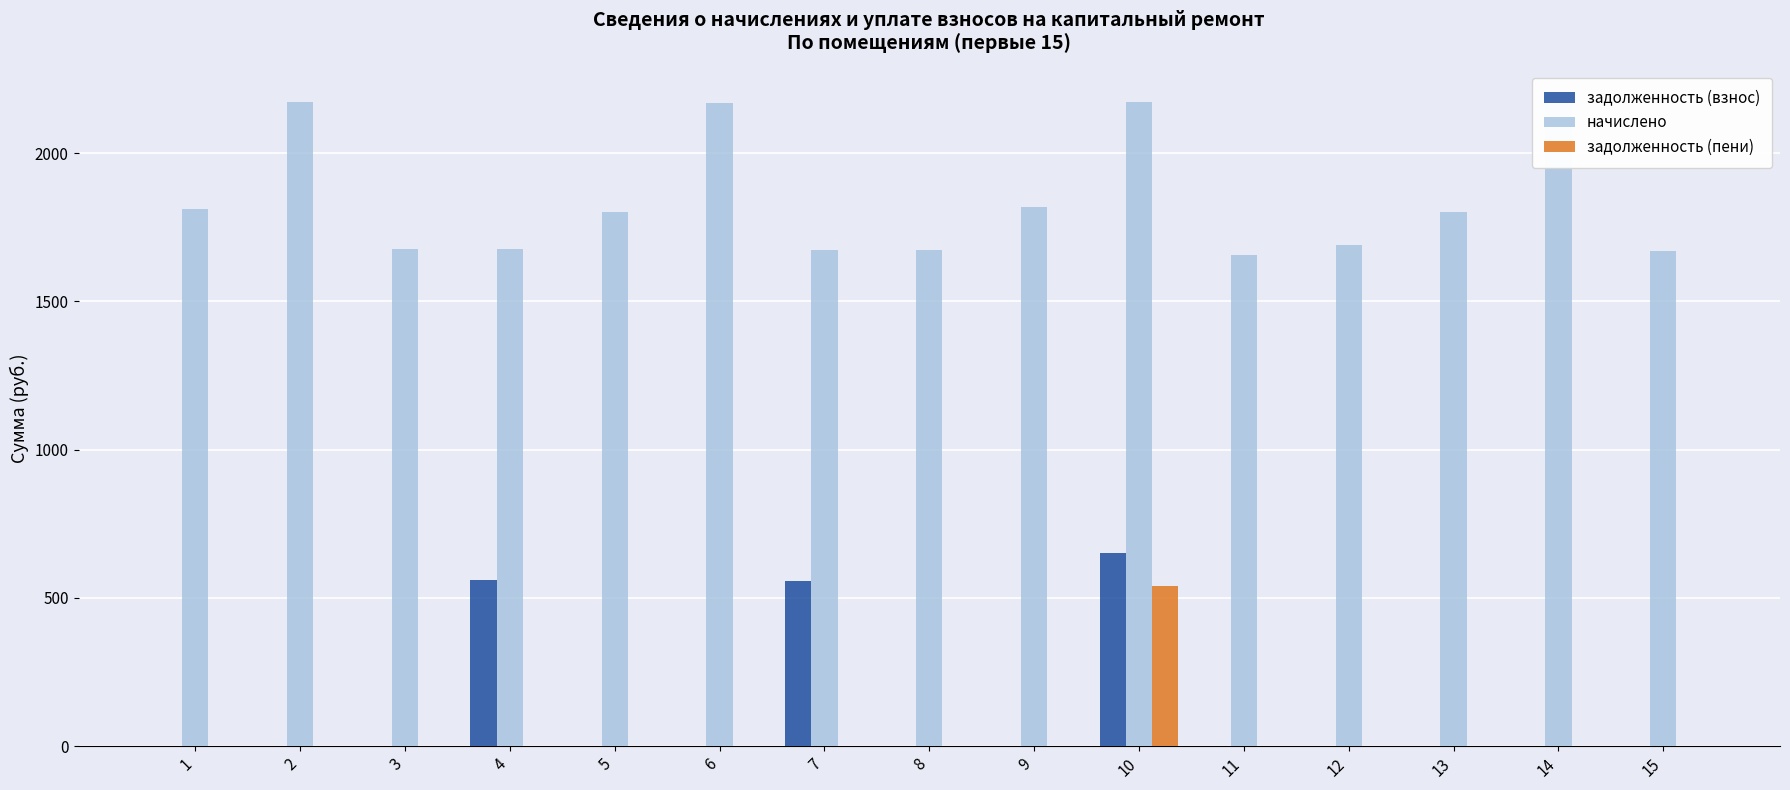

At which category is the sum across all series the highest?

10